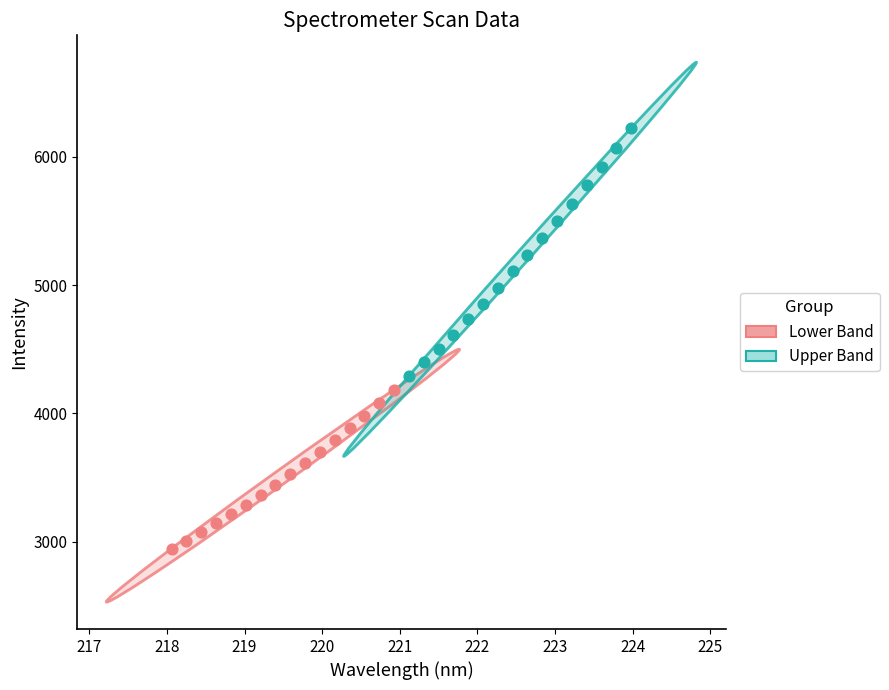

Which series reaches the minimum Y coordinate?

Lower Band